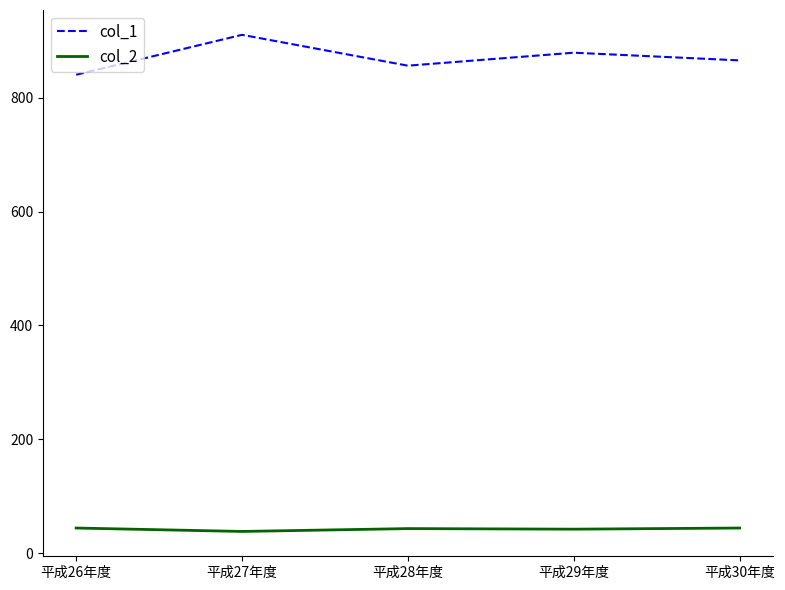

Which series has the largest total across all categories?

col_1